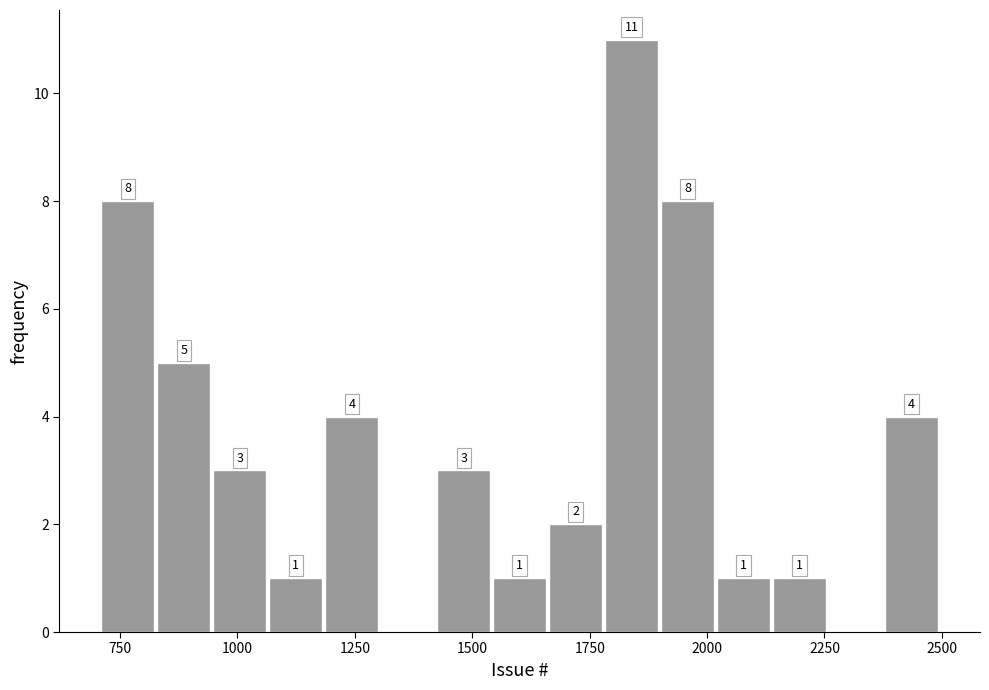

Around what value on the x-axis is the tallest bar? Give the approximate position of its centre, as read against the axis.

1850